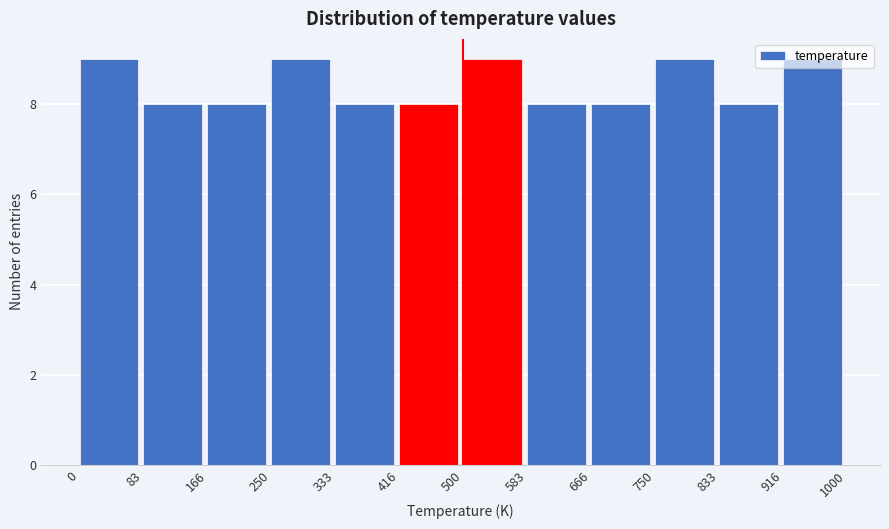

Reading left to right, list every bar in this chart as the range it spans on the x-axis followed by its height. The values are not printed on the chart, so give them approximately, as read against the axis.

0 to 83: 9
83 to 166: 8
166 to 250: 8
250 to 333: 9
333 to 416: 8
416 to 500: 8
500 to 583: 9
583 to 666: 8
666 to 750: 8
750 to 833: 9
833 to 916: 8
916 to 1000: 9